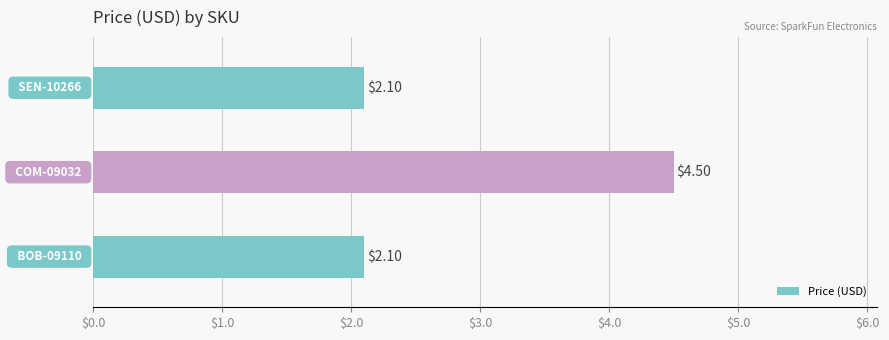

What is the difference between the maximum and minimum values?

2.4